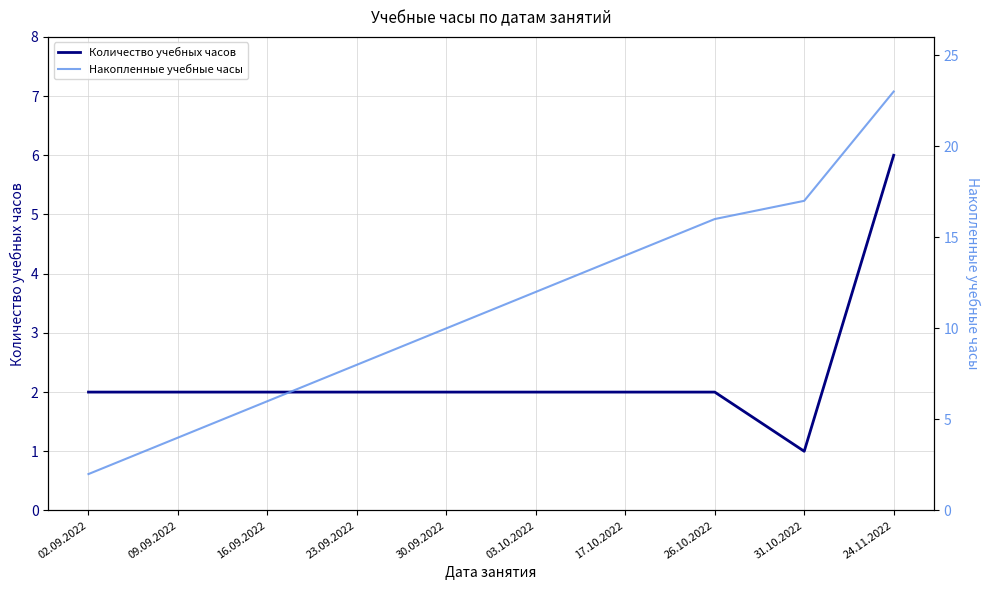

Reading left to right, list all the values displayed in this chart.

Количество учебных часов: 2	2	2	2	2	2	2	2	1	6
Накопленные учебные часы: 2	4	6	8	10	12	14	16	17	23